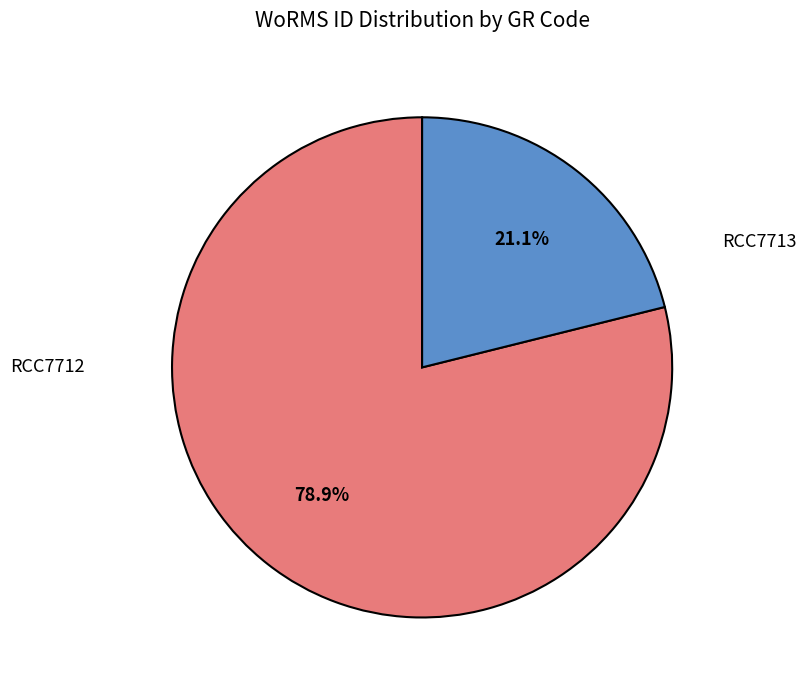

To the nearest percent, what is the difference between the largest and smallest slice percentages?

58%